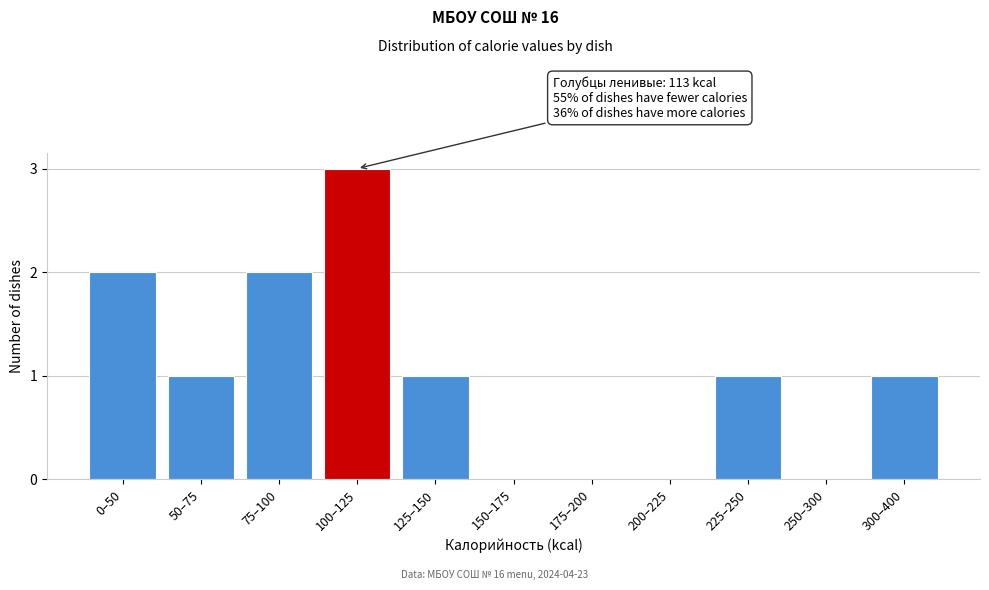

Reading left to right, what are all the values shown in this chart?

0–50=2	50–75=1	75–100=2	100–125=3	125–150=1	150–175=0	175–200=0	200–225=0	225–250=1	250–300=0	300–400=1